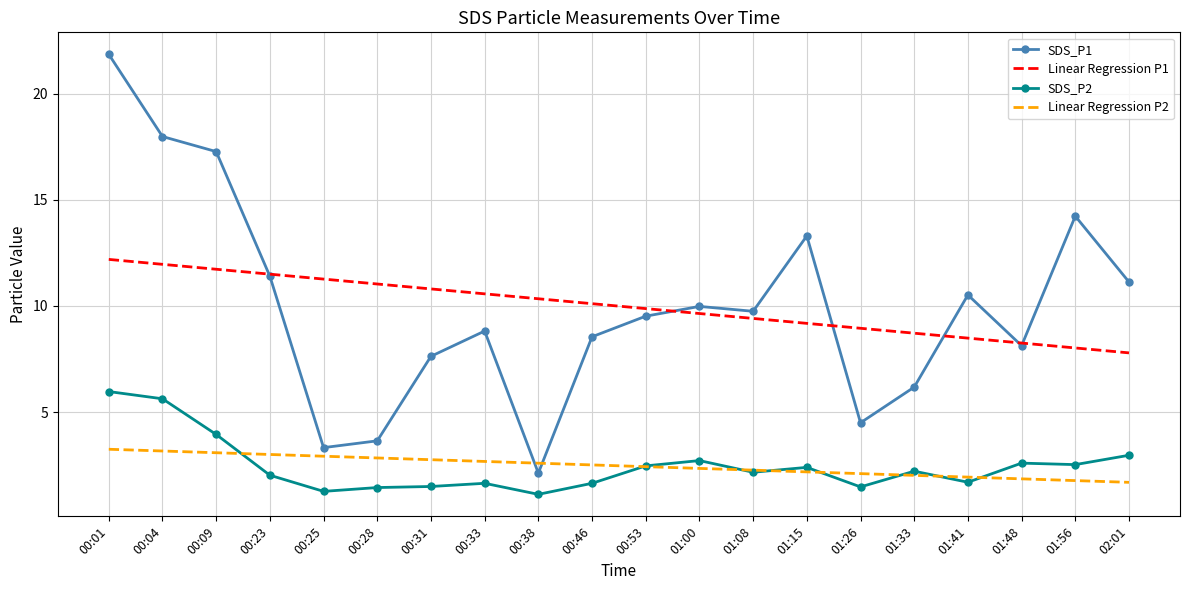

True or false: Linear Regression P1 has a value of 12.2 at 00:01.

True